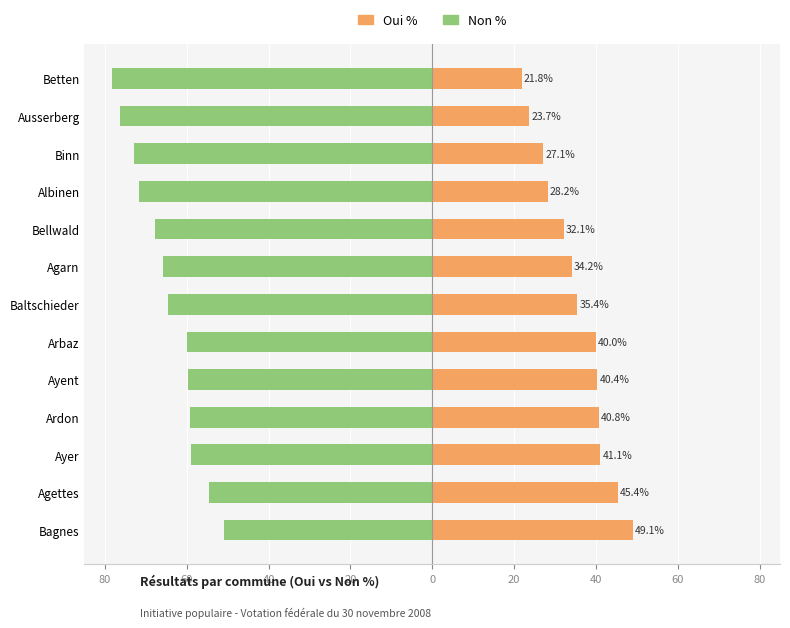

Which series has the largest range (max minus min)?

Non %